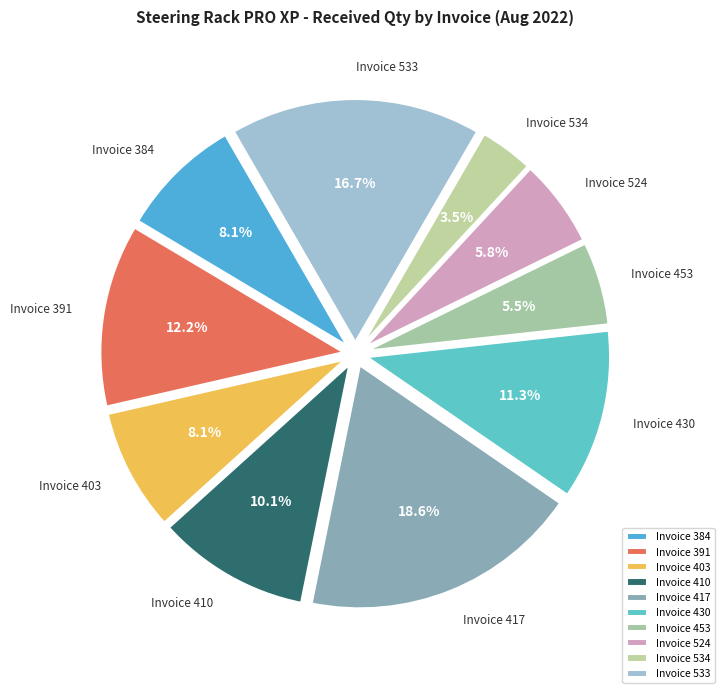

What percentage do Invoice 384 and Invoice 533 together represent?

24.8%